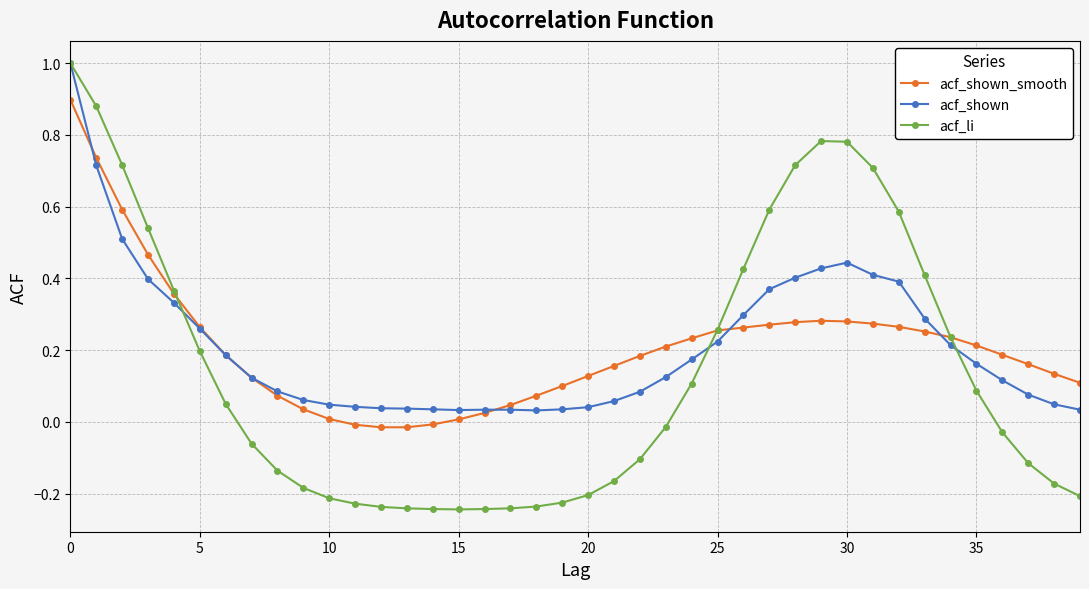

Which series has the largest range (max minus min)?

acf_li